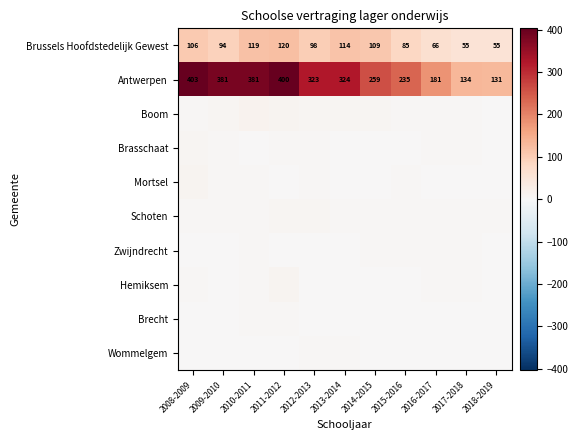

What is the sum of the Brussels Hoofdstedelijk Gewest values at 2013-2014 and 2009-2010?

208